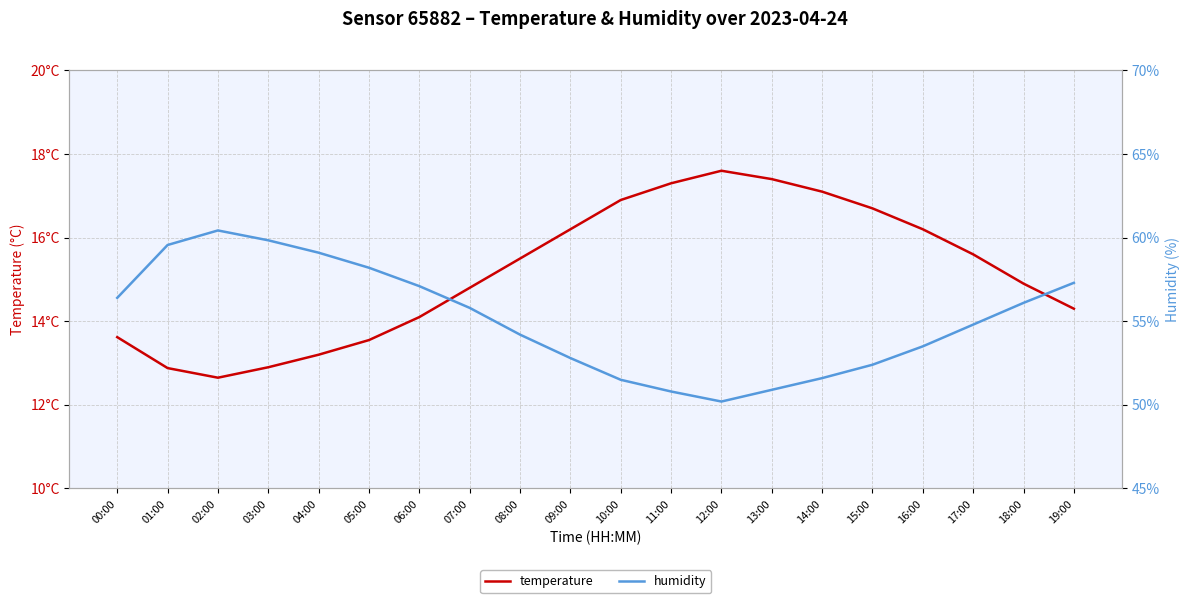

At which category is the sum across all series the highest?

02:00